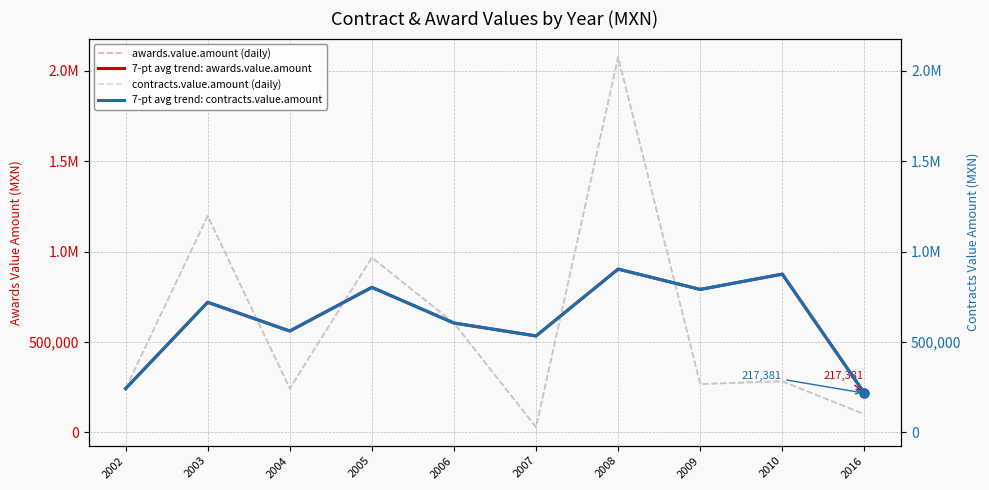

Which series has the largest Y range (max minus min)?

awards.value.amount (daily)